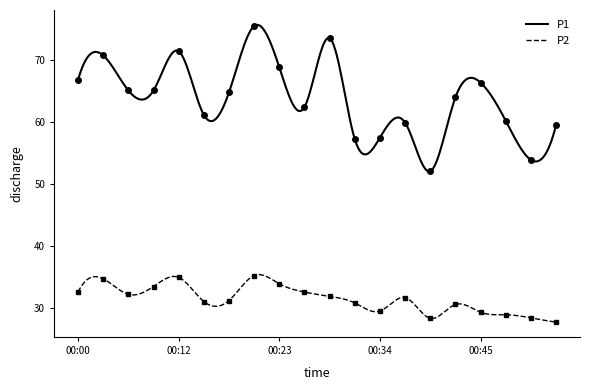

What is the average value of the P2 series?

31.5